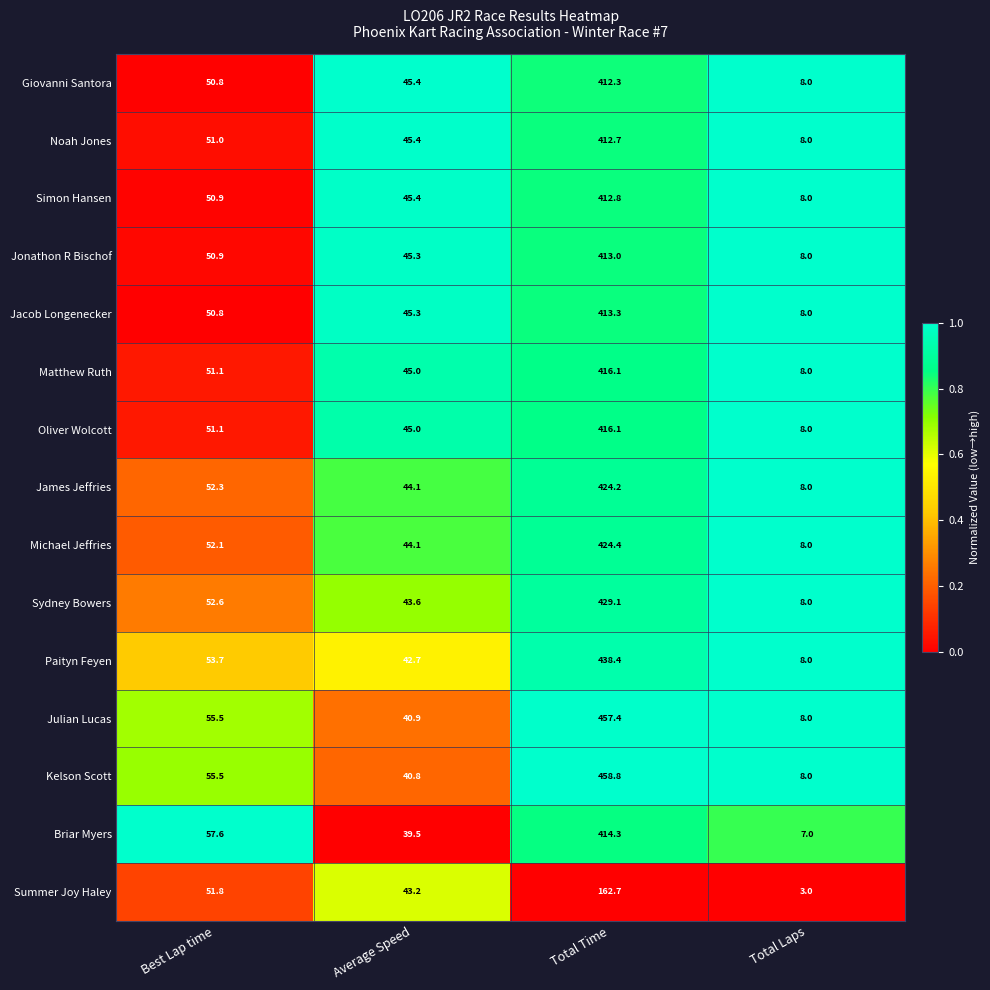

Which series changed the most between Best Lap time and Total Time?

Kelson Scott